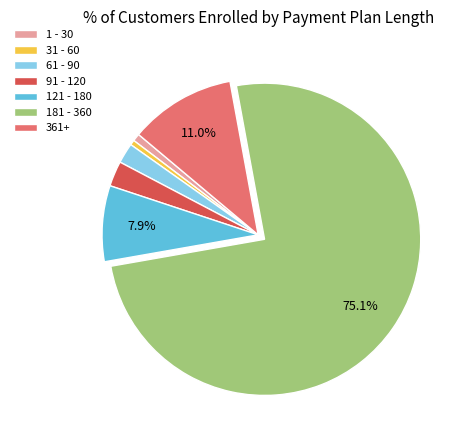

Count the number of slices in the pie.

7